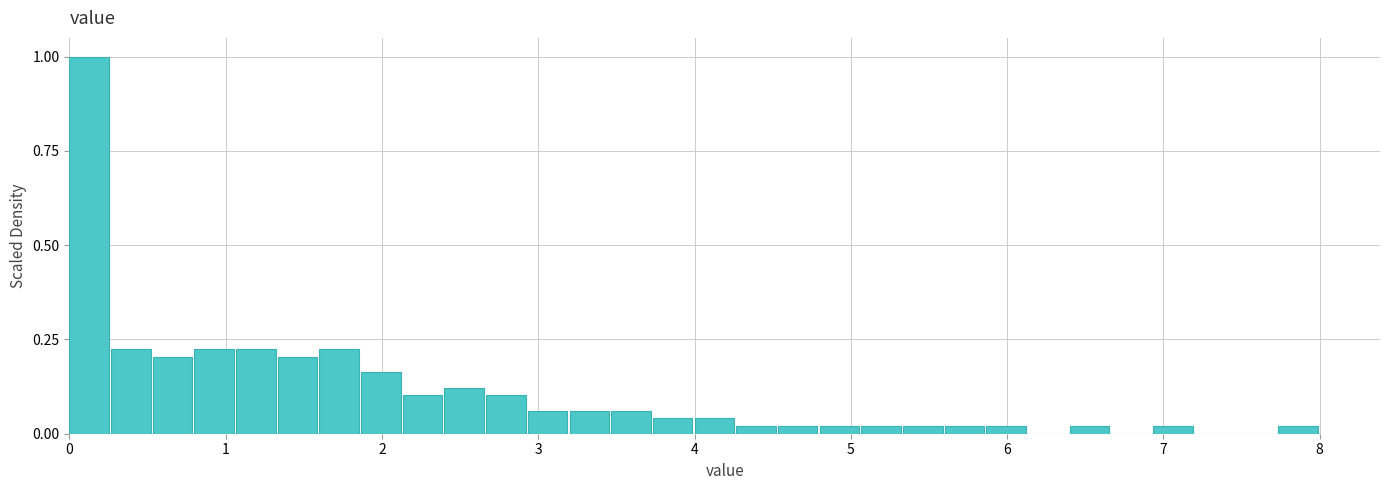

Around what value on the x-axis is the tallest bar? Give the approximate position of its centre, as read against the axis.

0.1